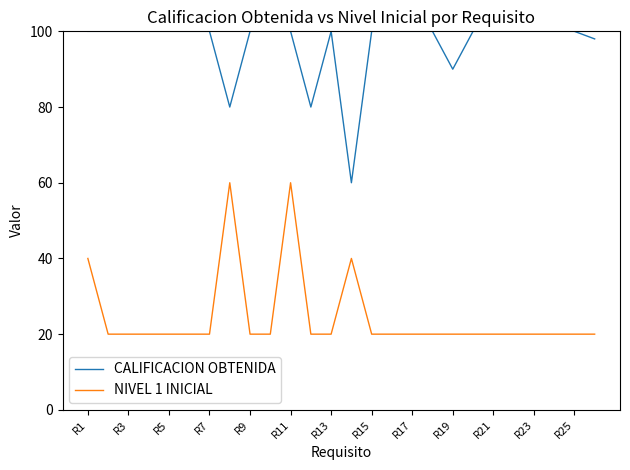

What is the highest value of the NIVEL 1 INICIAL series?

60